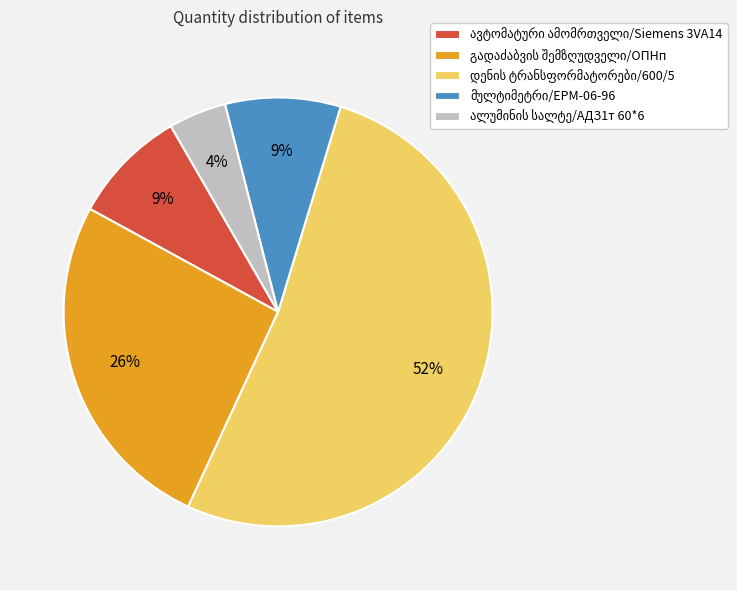

Does any single category account for the majority?

Yes